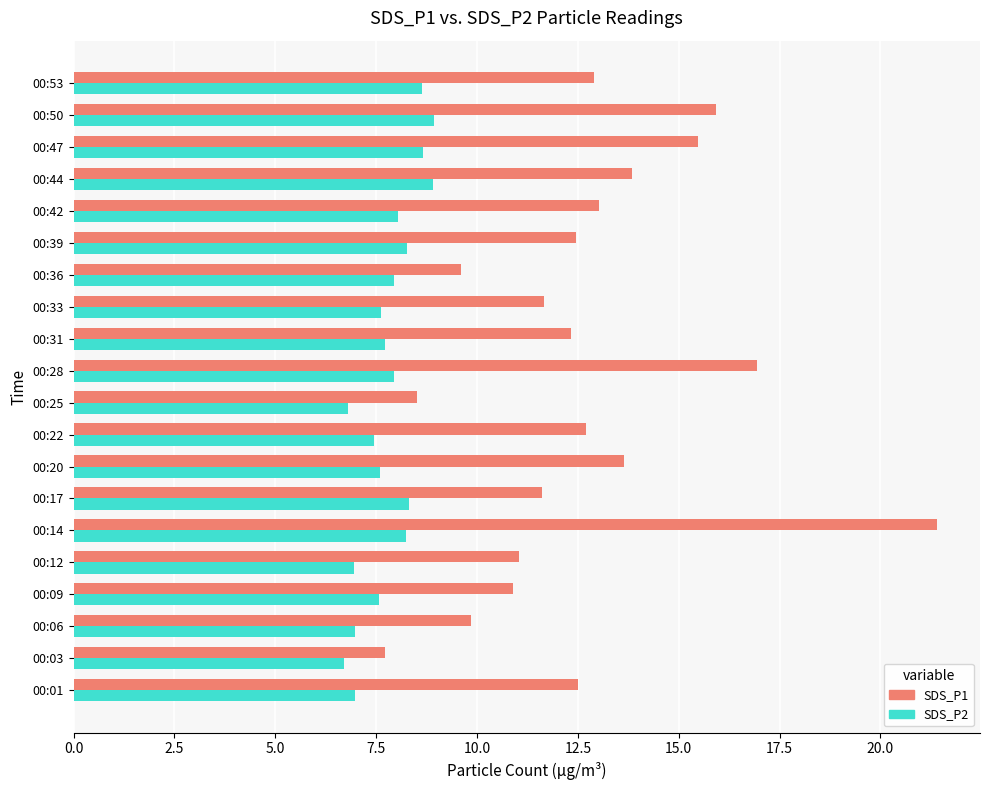

Is the value of SDS_P1 at 00:12 greater than the value of SDS_P2 at 00:53?

Yes